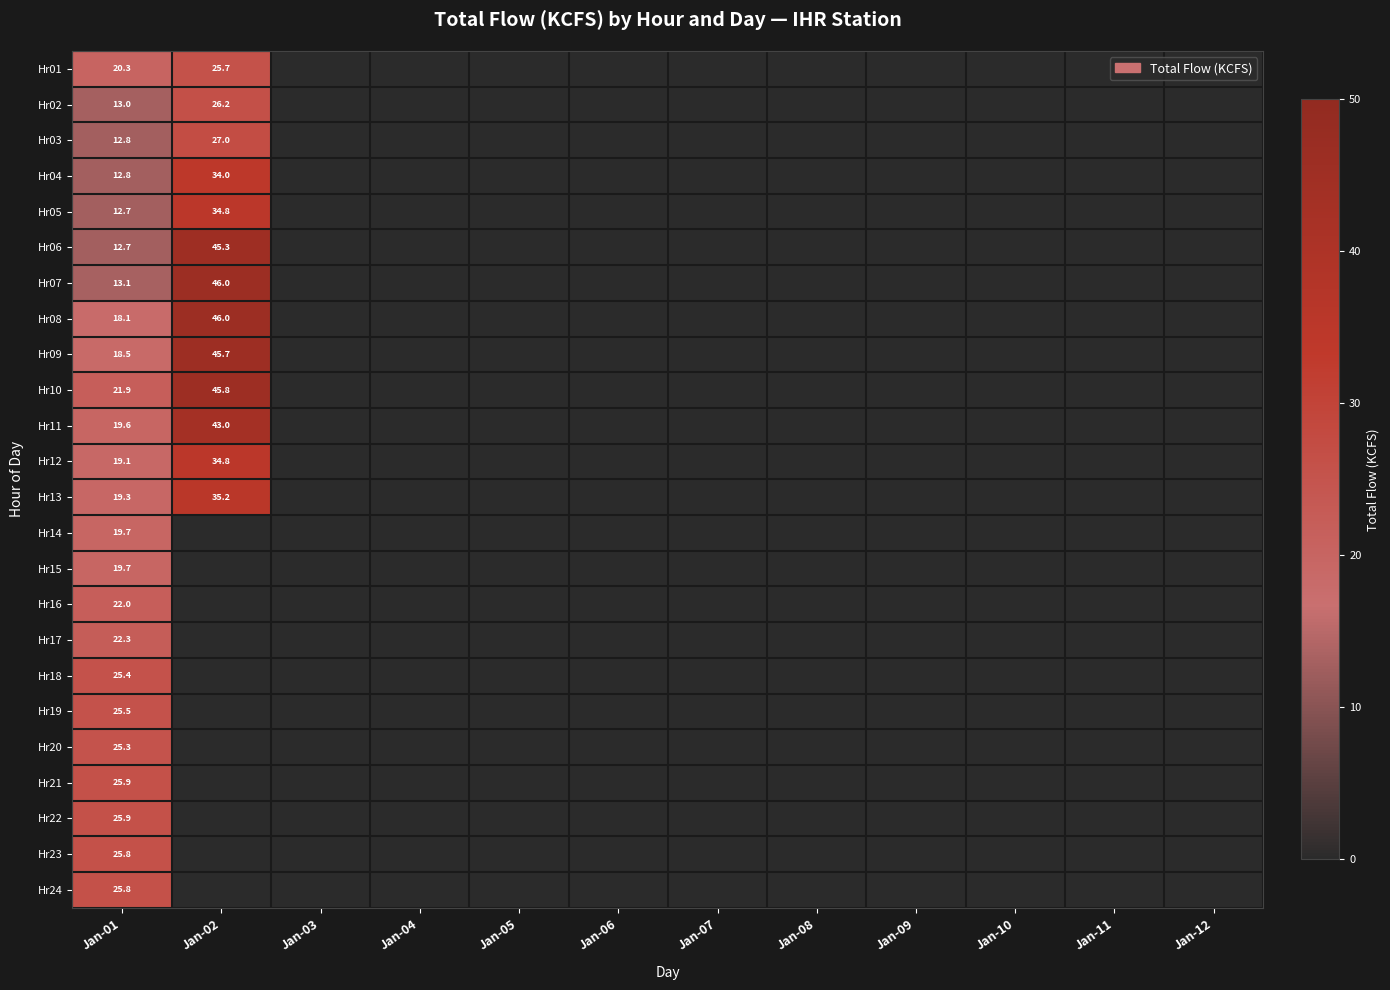

At which category is the sum across all series the highest?

Jan-02